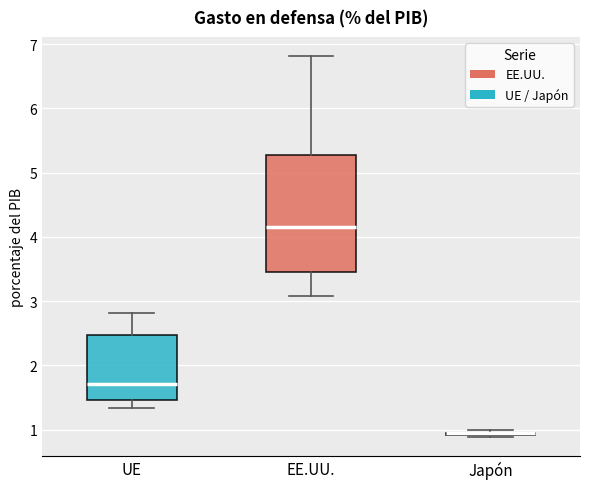

Comparing the boxes themselves (not the whiskers), which one is the tallest?

EE.UU.